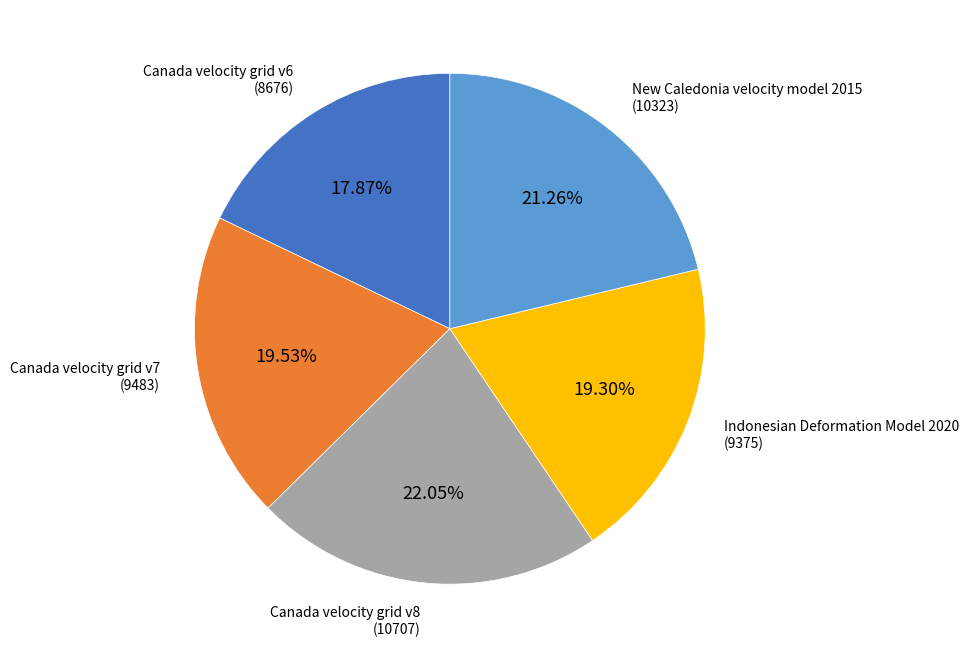

Which category has the biggest portion of the pie?

Canada velocity grid v8